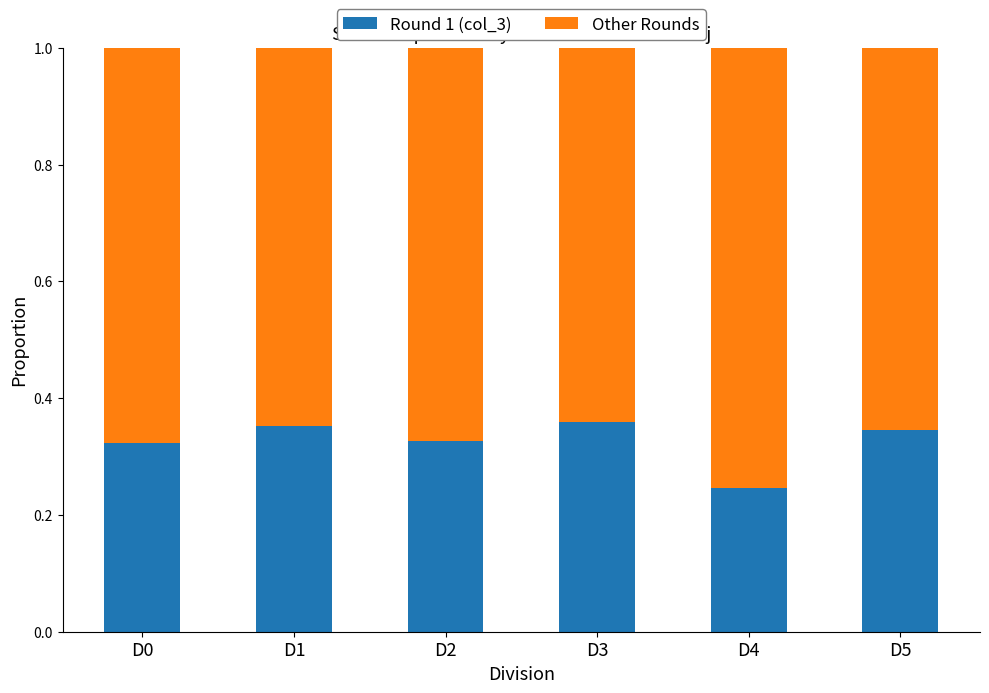

At which label does Round 1 (col_3) reach its minimum?

D4